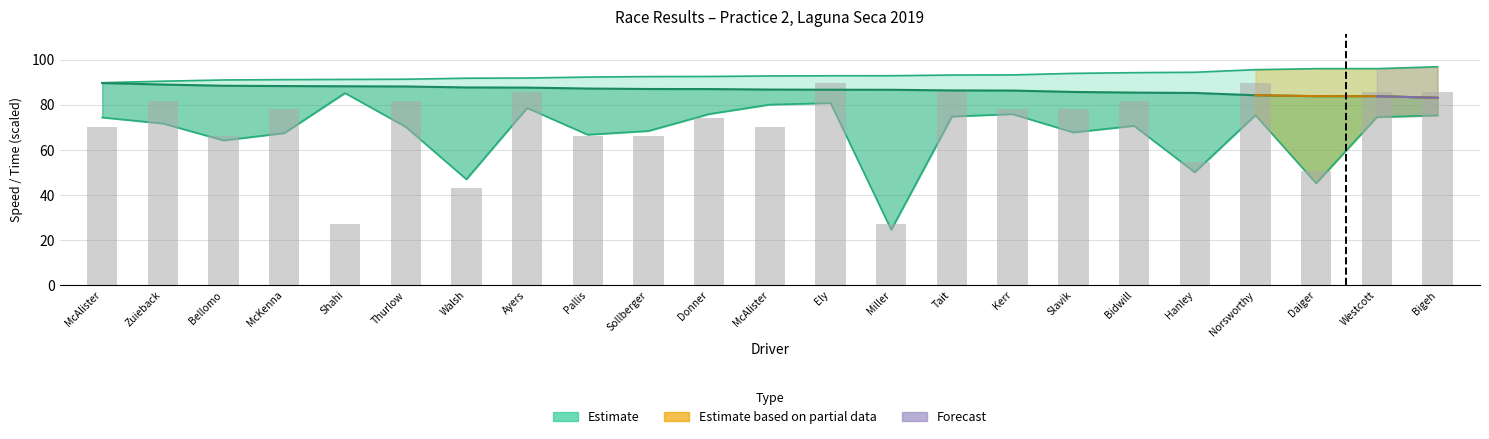

List the labels in order of value, smallest first.

Shahi, Miller, Walsh, Daiger, Hanley, Bellomo, Pallis, Sollberger, McAlister, McAlister, Donner, McKenna, Kerr, Slavik, Zuieback, Thurlow, Bidwill, Ayers, Tait, Westcott, Bigeh, Ely, Norsworthy